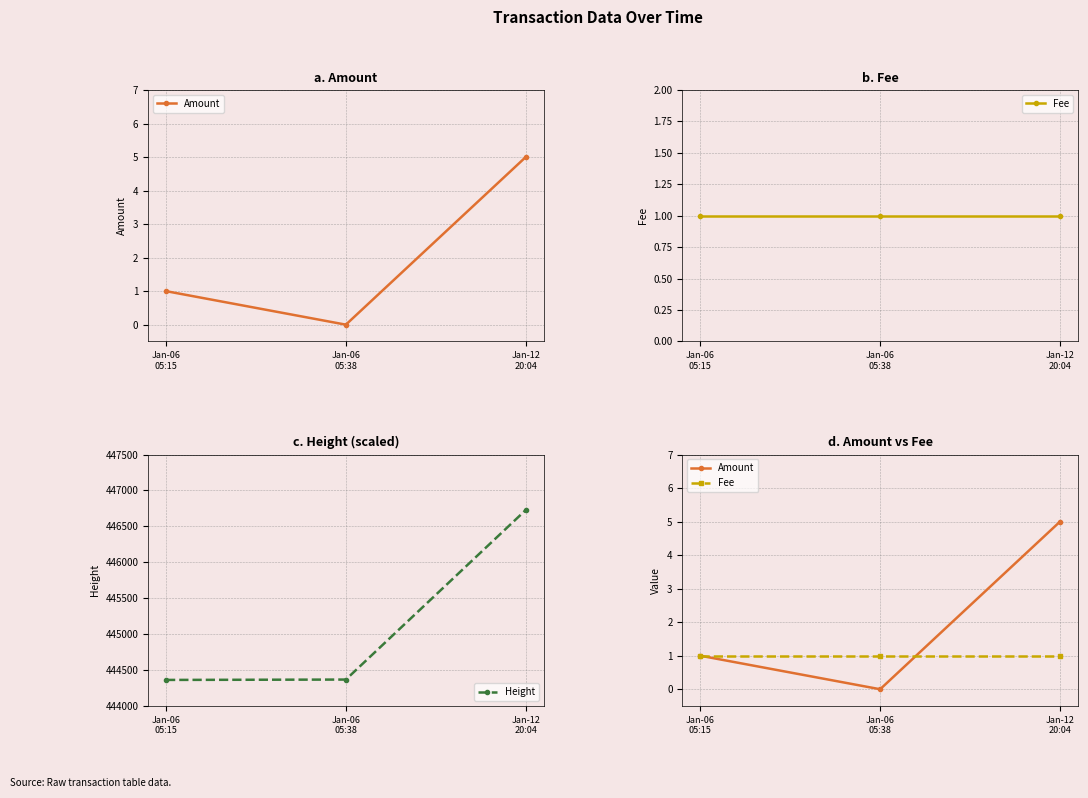

True or false: Fee has a value of 1 at Jan-06
05:38.

True